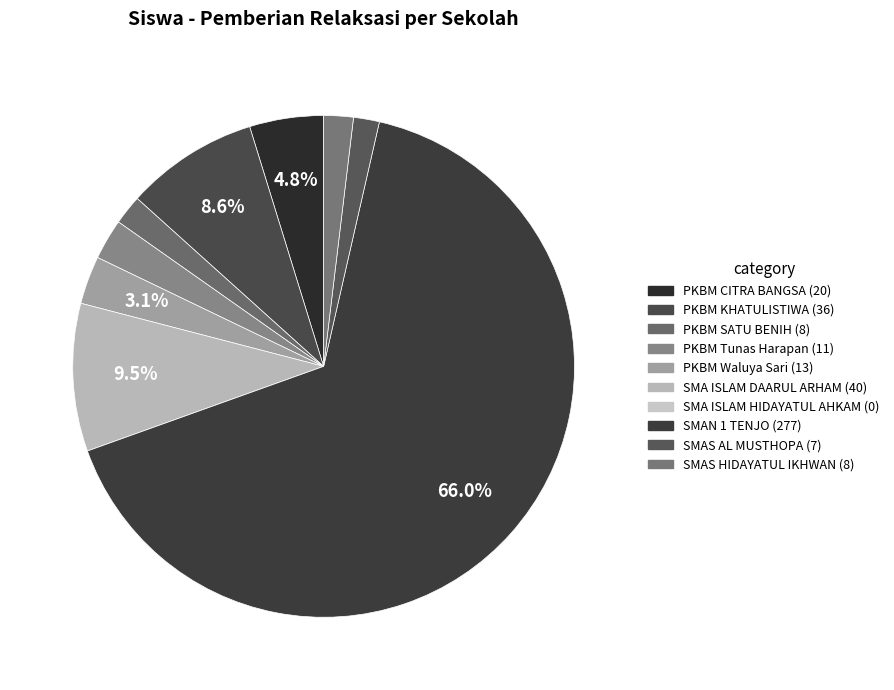

Which category has the smallest portion of the pie?

SMA ISLAM HIDAYATUL AHKAM